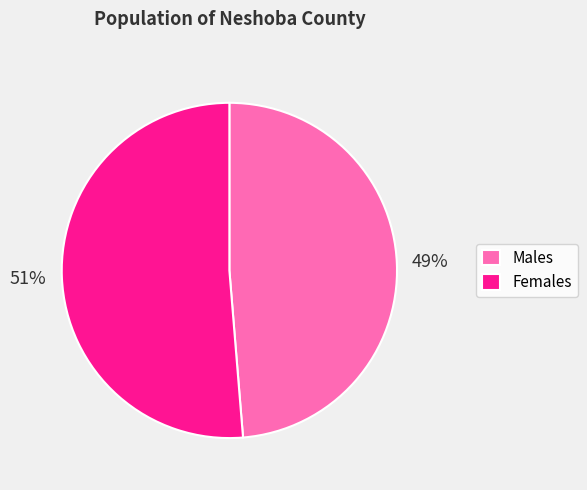

True or false: Males accounts for 49% of the total.

True